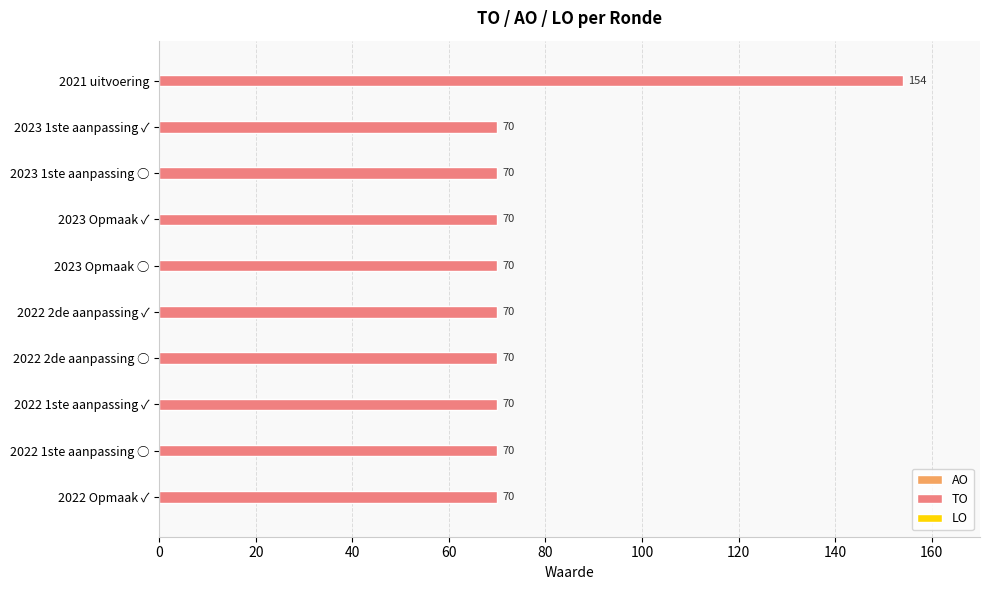

What is the ratio of the value at 2022 2de aanpassing ○ to the value at 2023 Opmaak ○?

1.0